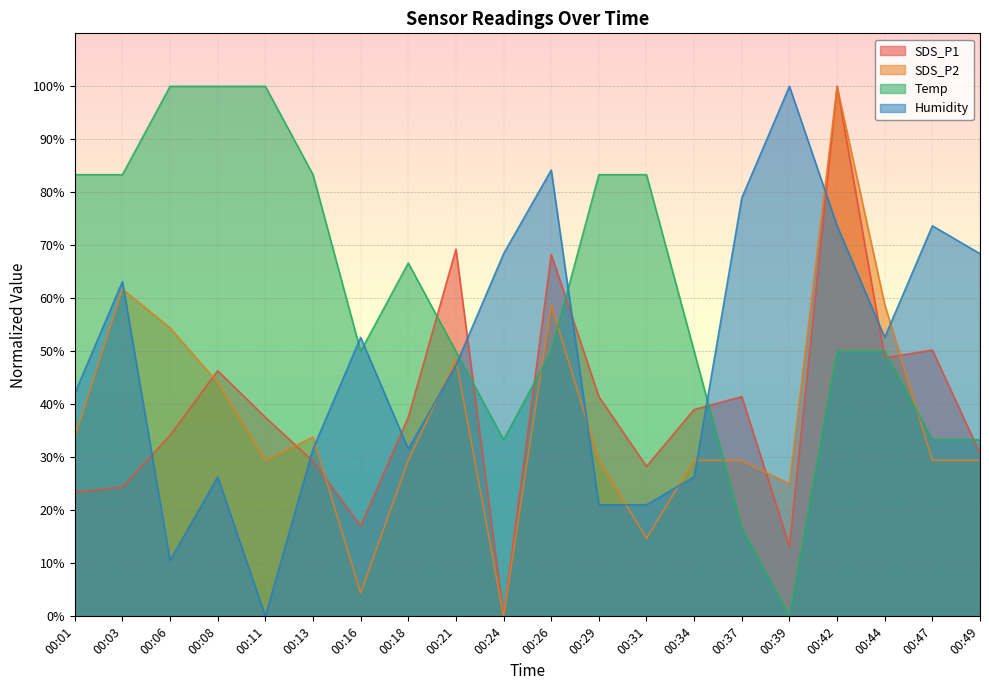

Rank the series at 00:21 from lowest to highest value.

Humidity, SDS_P2, Temp, SDS_P1